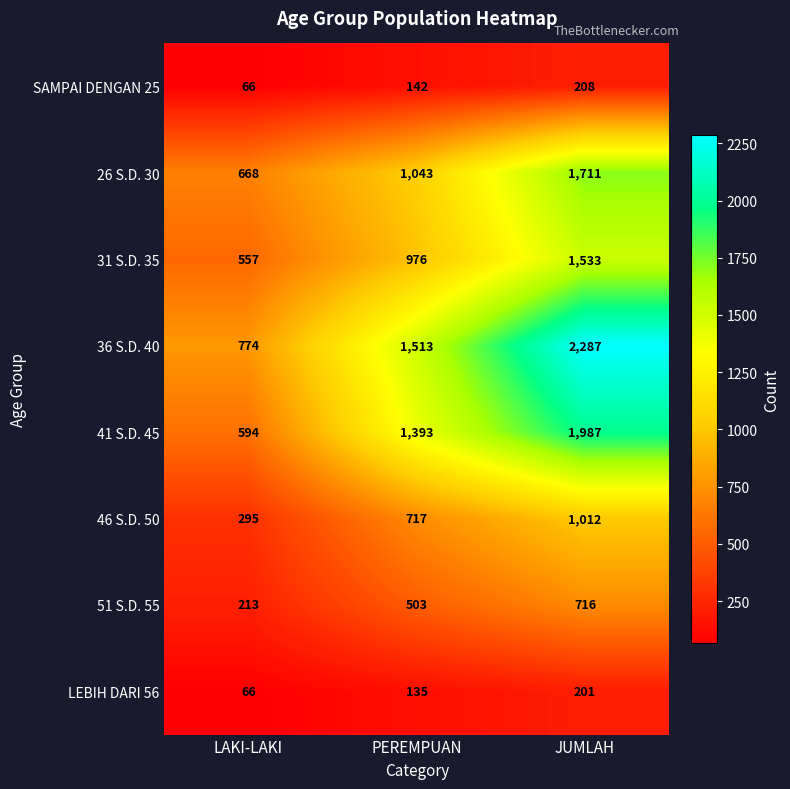

What is the average value of the LEBIH DARI 56 series?

134